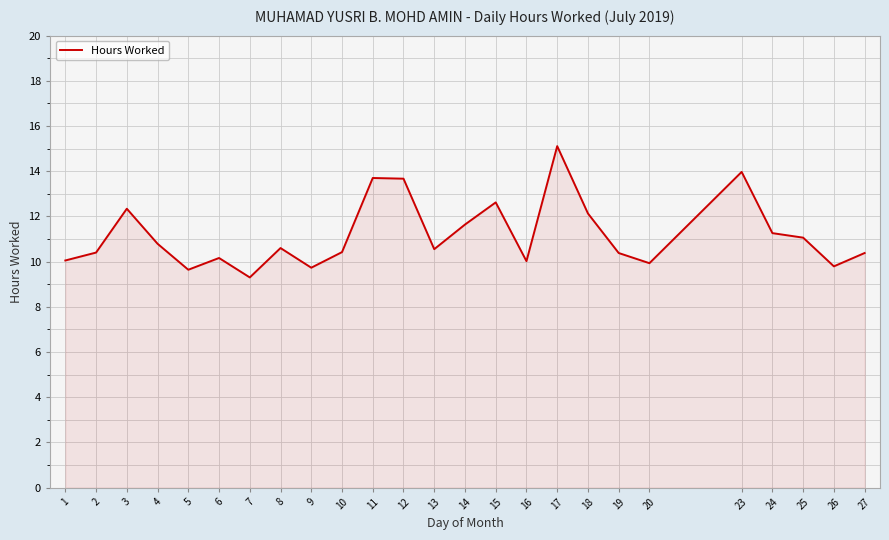

What is the difference between the maximum and minimum values?

5.8